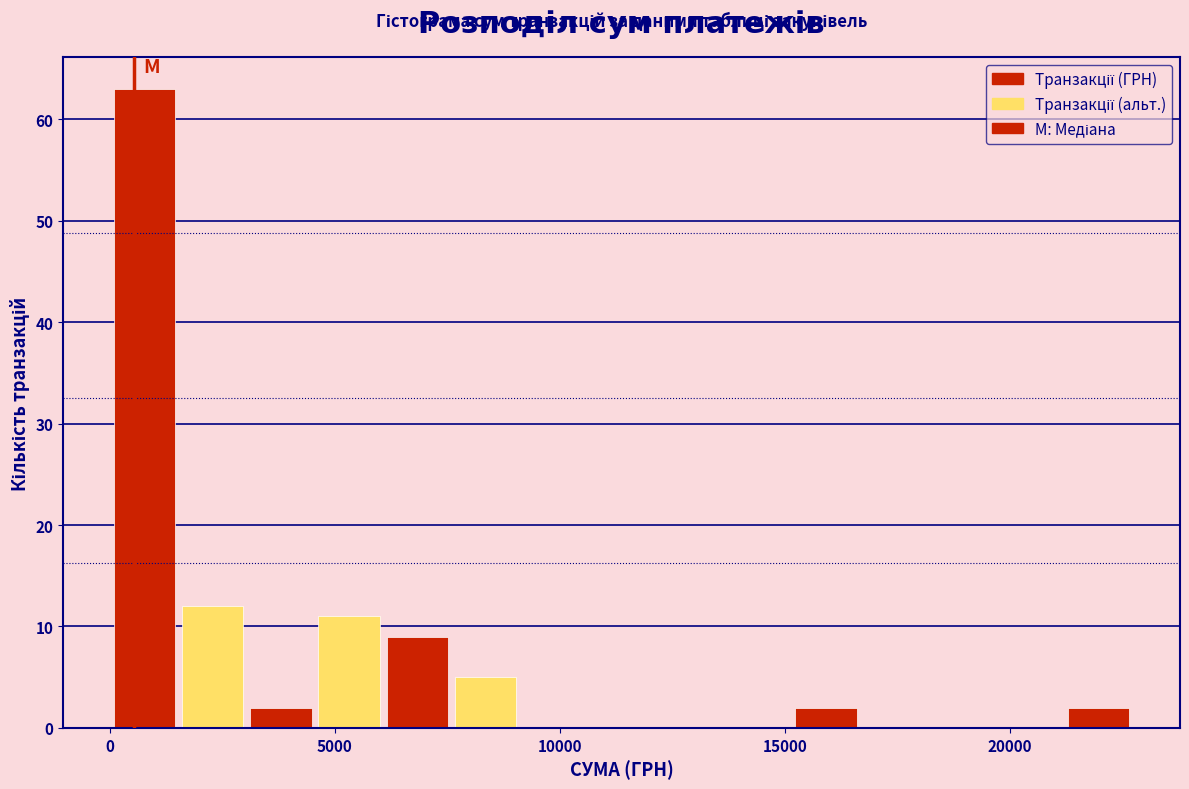

Read against the x-axis, roughly where is the centre of the tallest bar?

1000